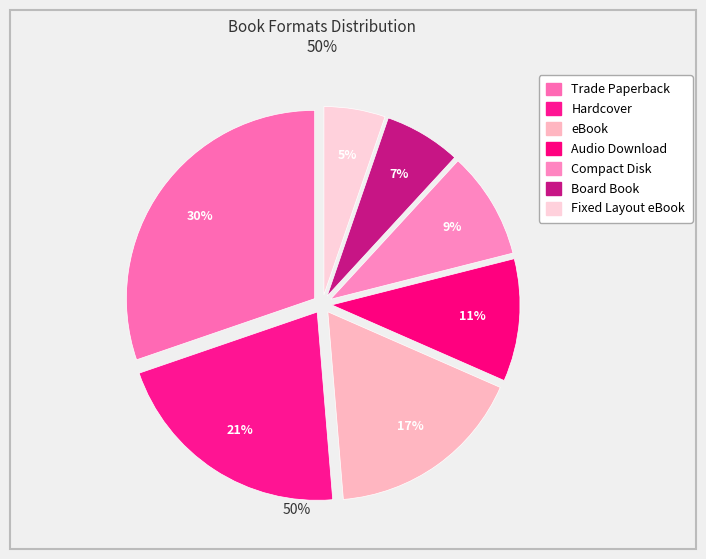

How many slices are in this pie chart?

7